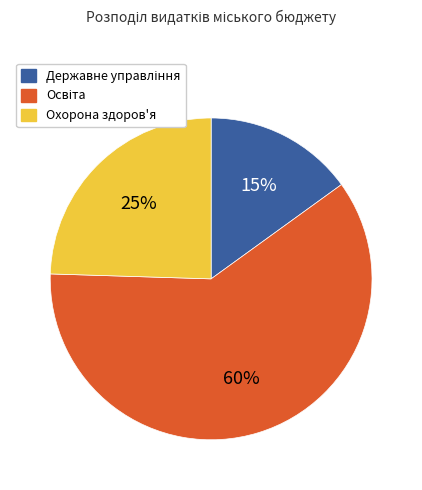

To the nearest percent, what is the difference between the largest and smallest slice percentages?

45%